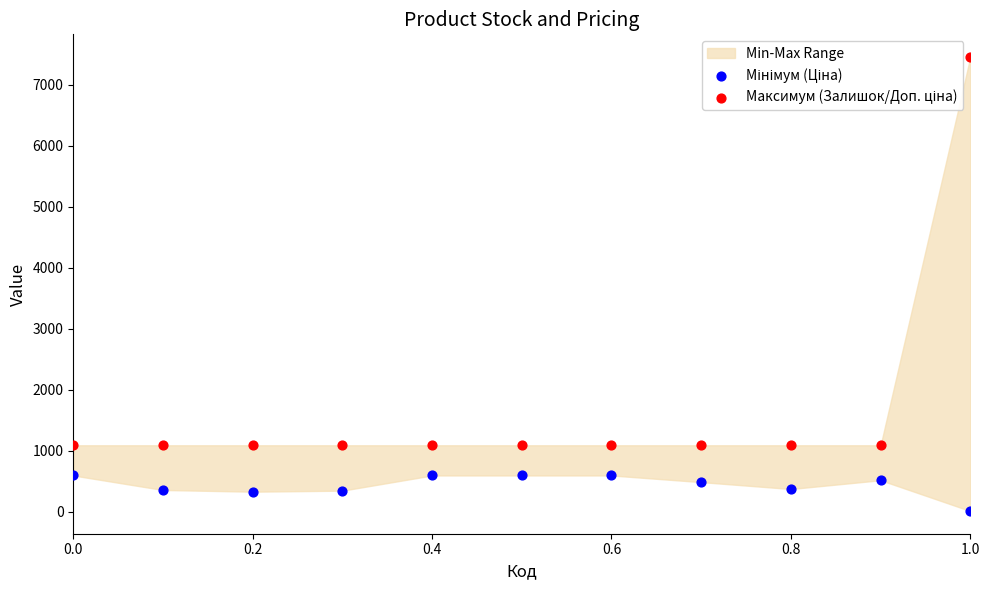

Across all data points, what is the range of Y values (max minus min)?

7442.8